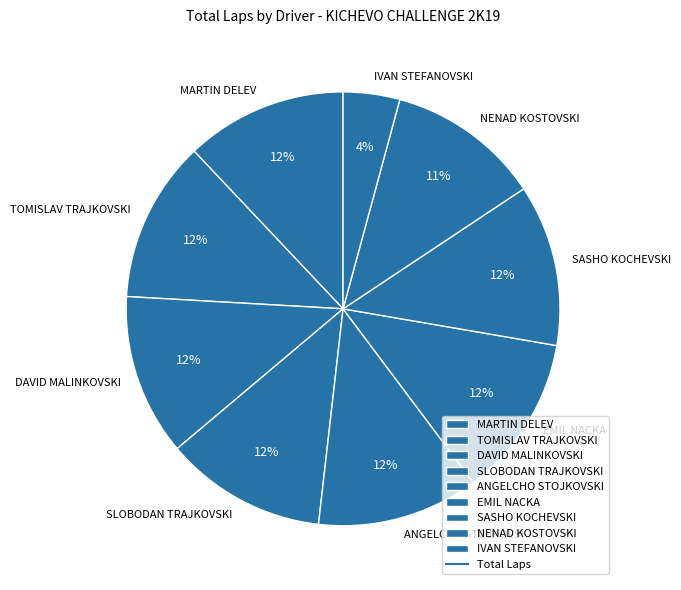

True or false: ANGELCHO STOJKOVSKI accounts for 12% of the total.

True